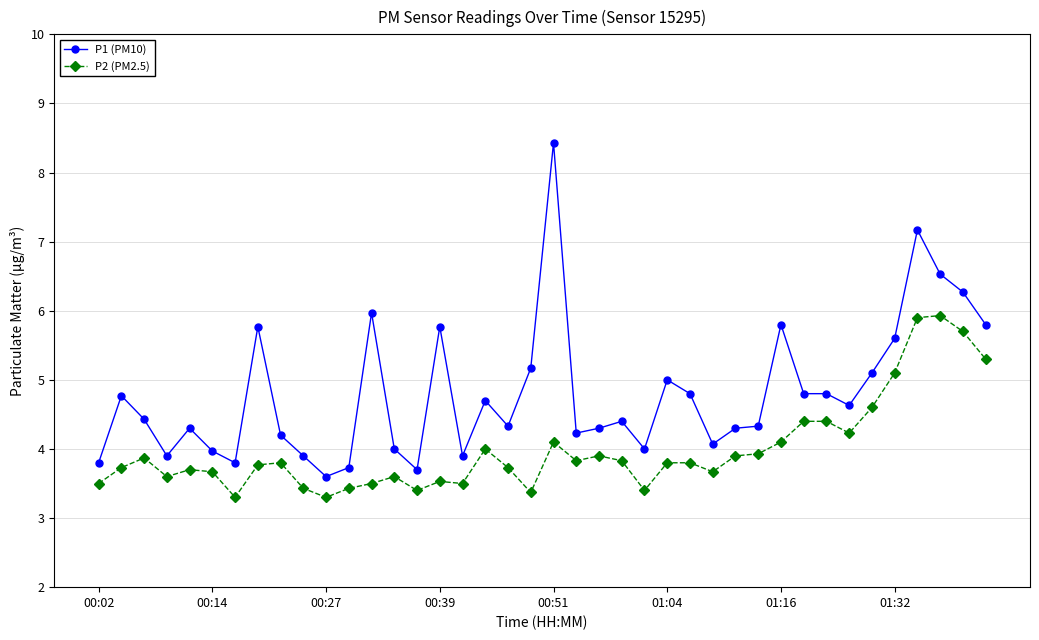

Which series has the widest spread of values?

P1 (PM10)